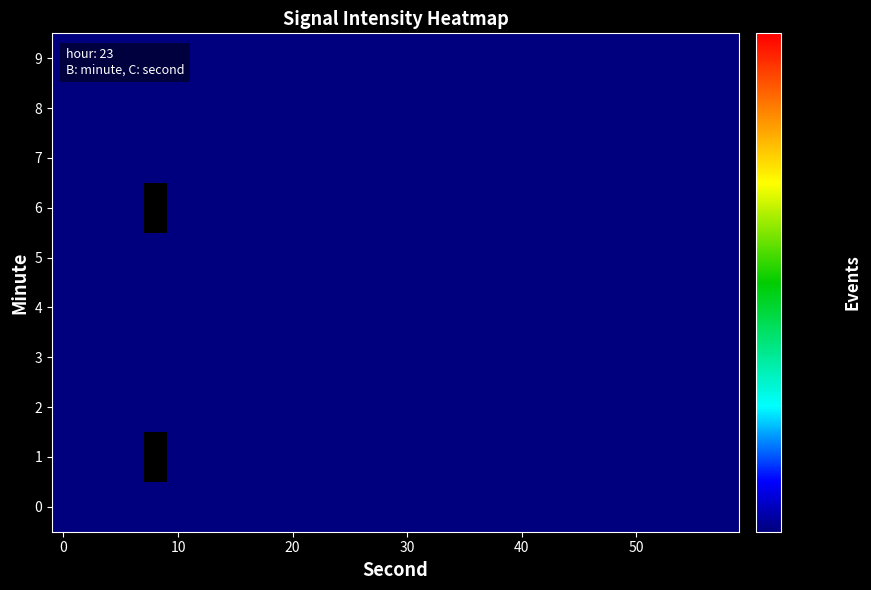

List the series in order of their peak value, highest first.

8, 5, 9, 6, 0, 1, 3, 4, 7, 2